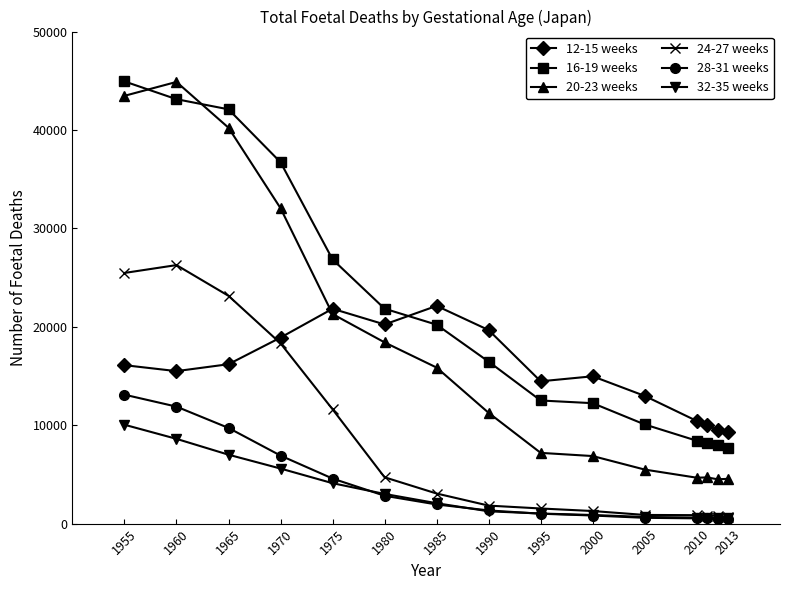

Which series has the widest spread of values?

20-23 weeks